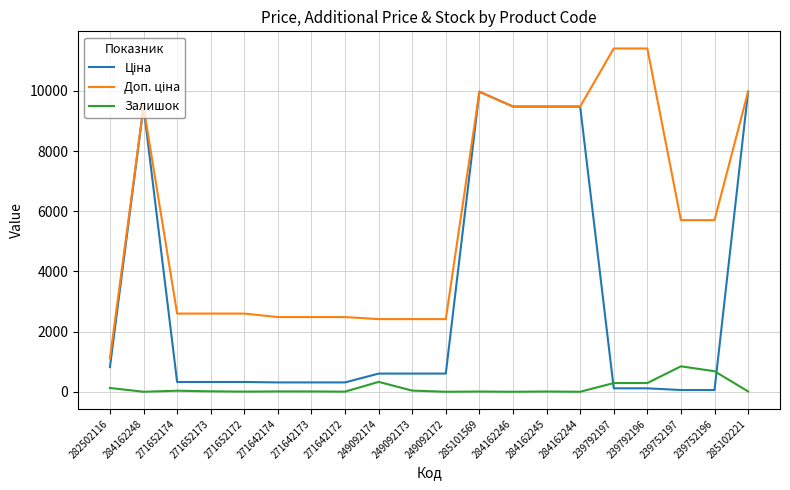

What is the greatest value displayed?

11410.0